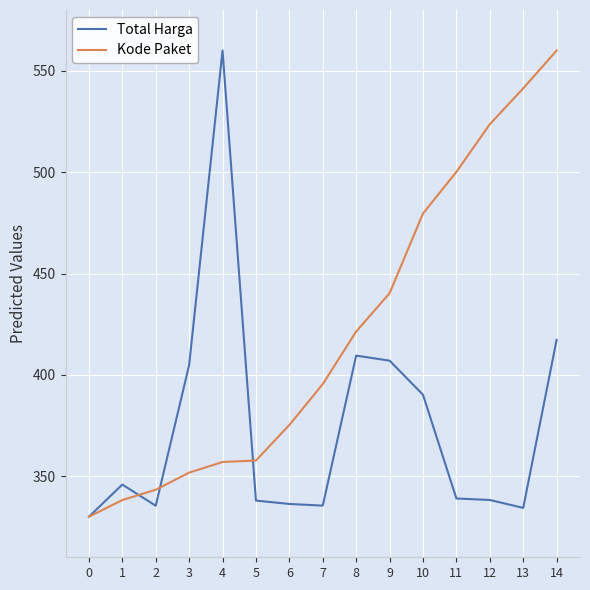

True or false: Kode Paket and Total Harga cross at least once.

True